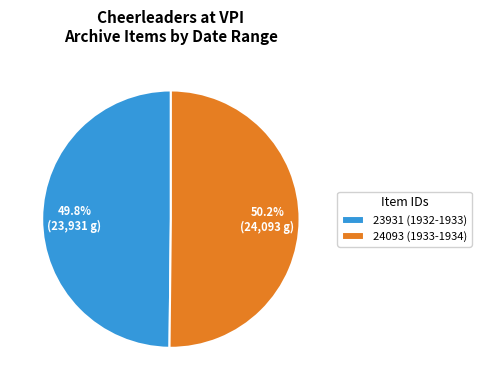

Is there a majority slice in this chart?

Yes